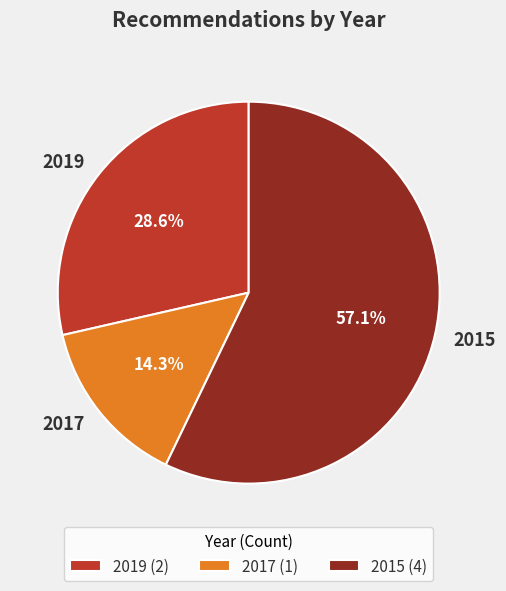

How many slices are in this pie chart?

3